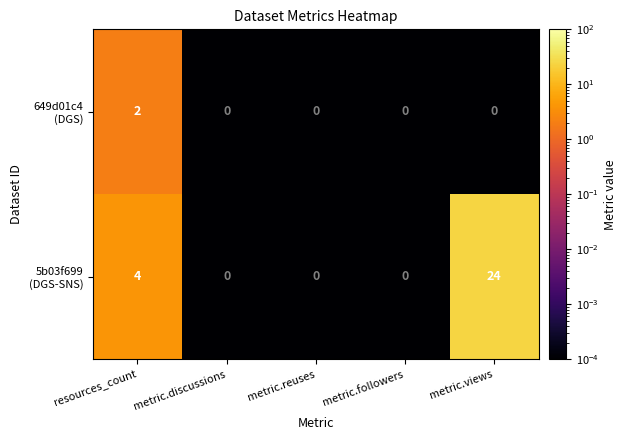

At which category is the sum across all series the highest?

metric.views